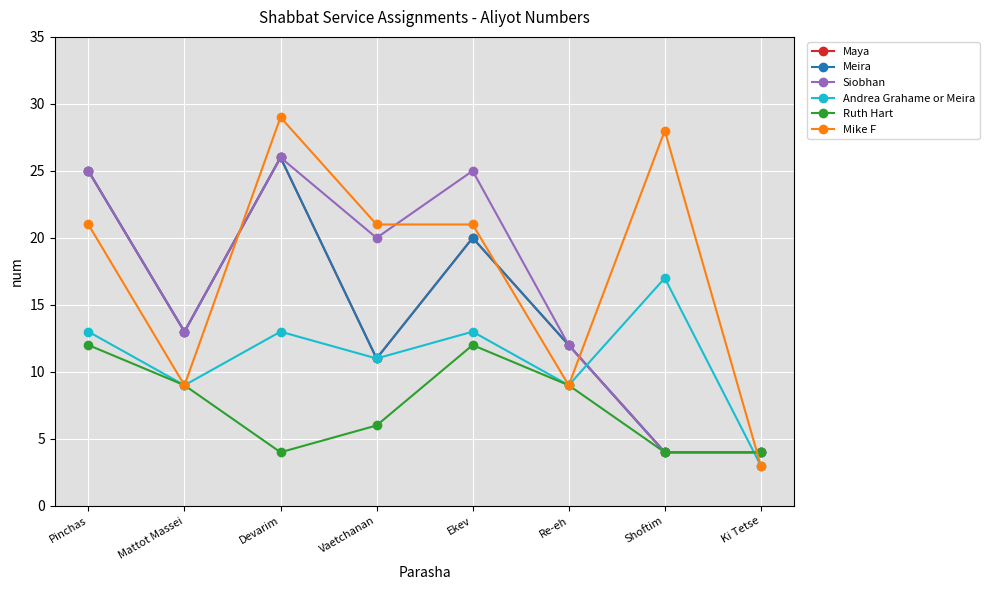

What is the total value across all series at Mattot Massei?

66